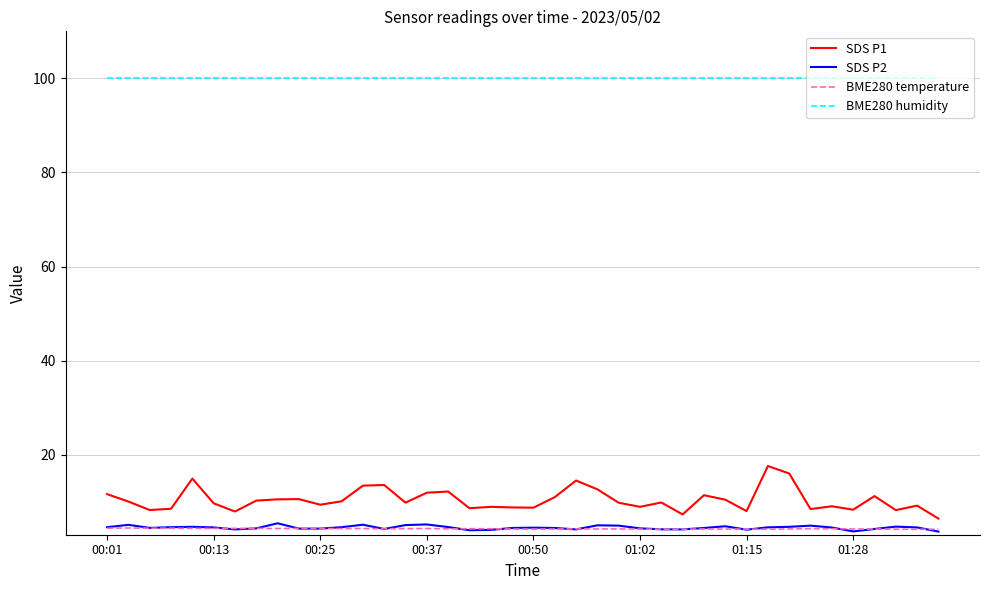

True or false: SDS P2 and SDS P1 cross at least once.

False